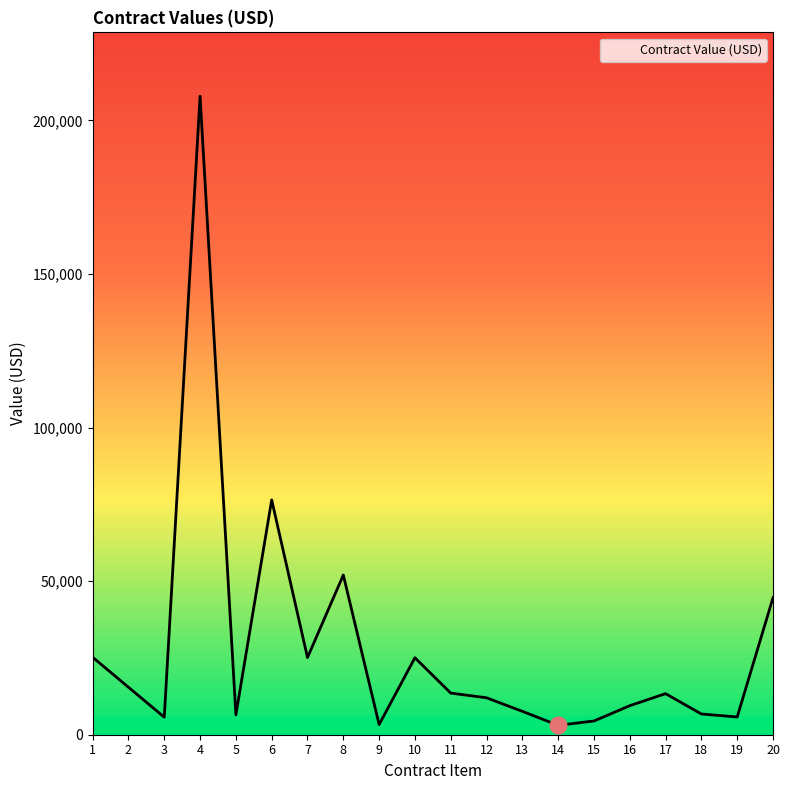

What is the change in value from 11 to 20?

+31025.3